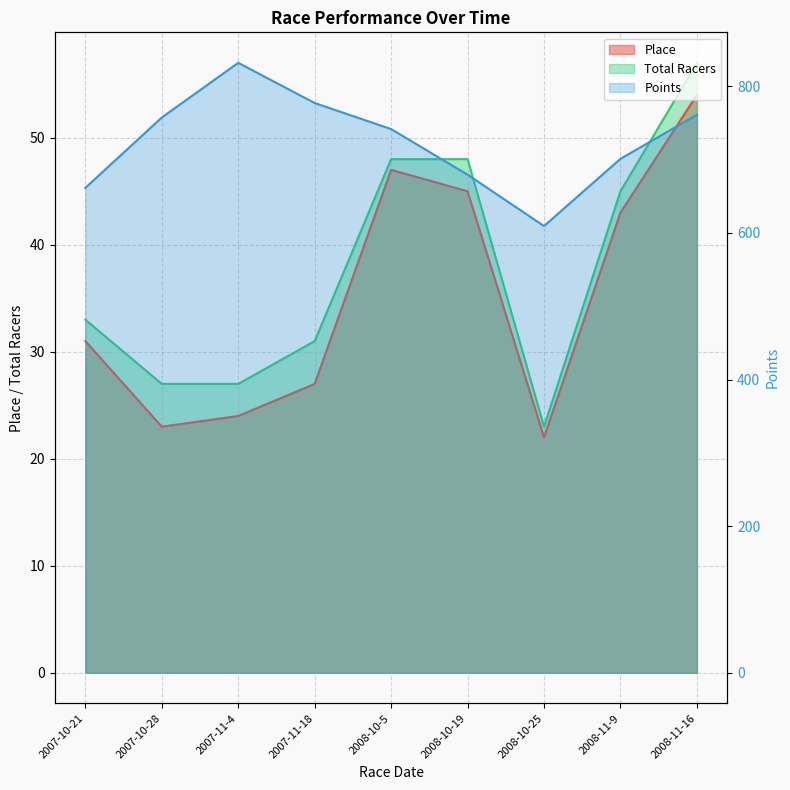

What is the label of the 3rd point from the right?

2008-10-25